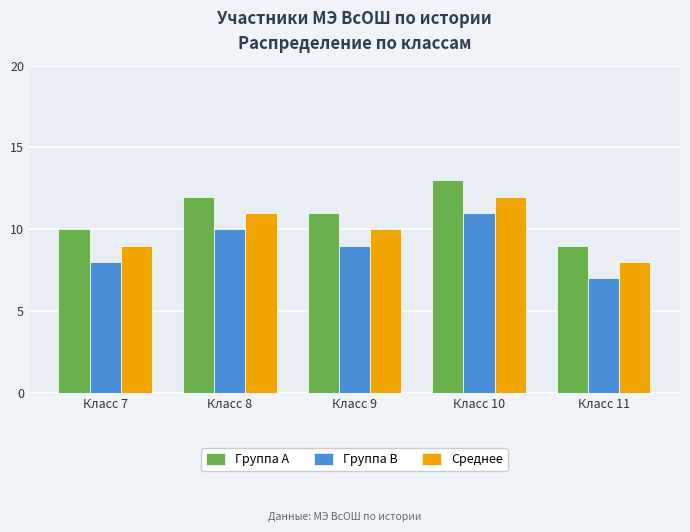

Reading left to right, transcribe all the data shown in this chart.

Группа A: 10	12	11	13	9
Группа B: 8	10	9	11	7
Среднее: 9	11	10	12	8